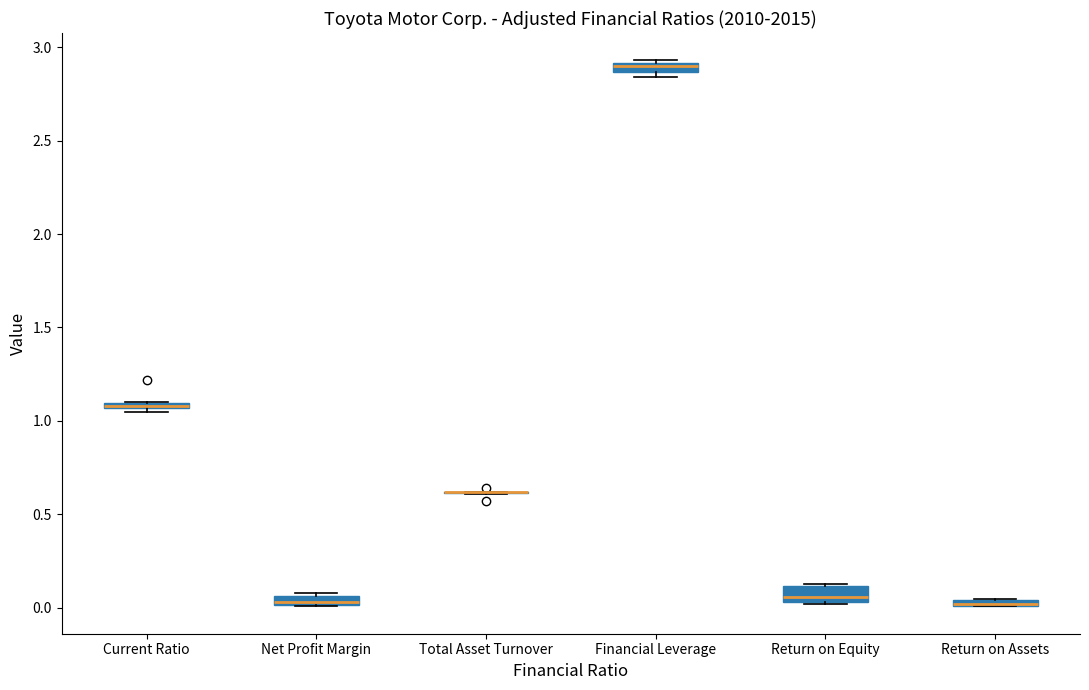

Where is the lower edge of the box for Current Ratio on the y-axis? The values are not printed on the chart, so give them approximately, as read against the axis.

1.05